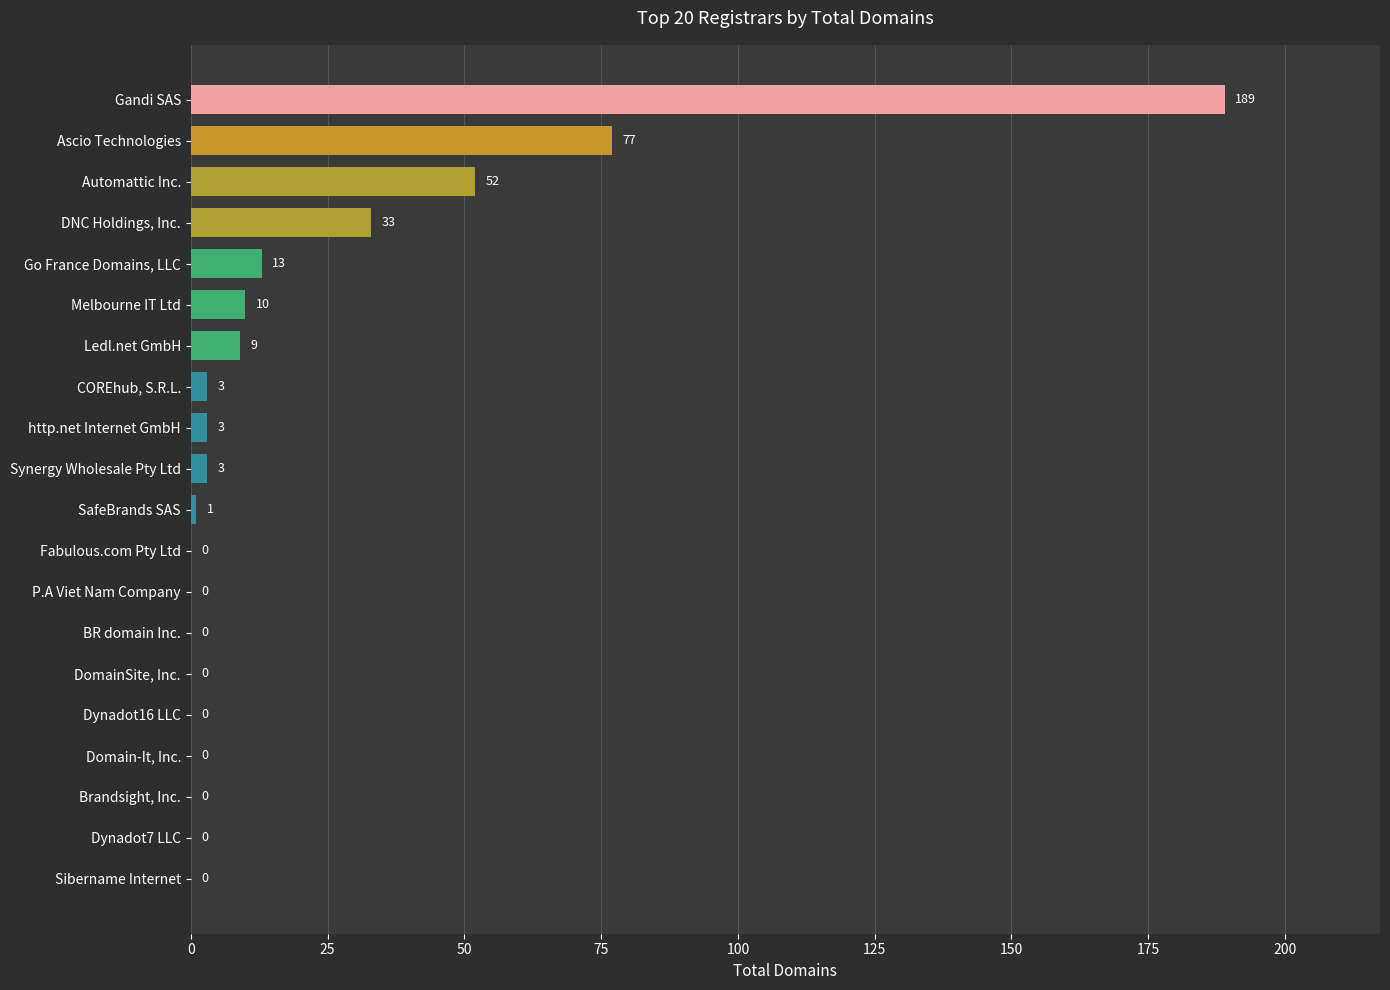

How many distinct data groups are displayed?

1